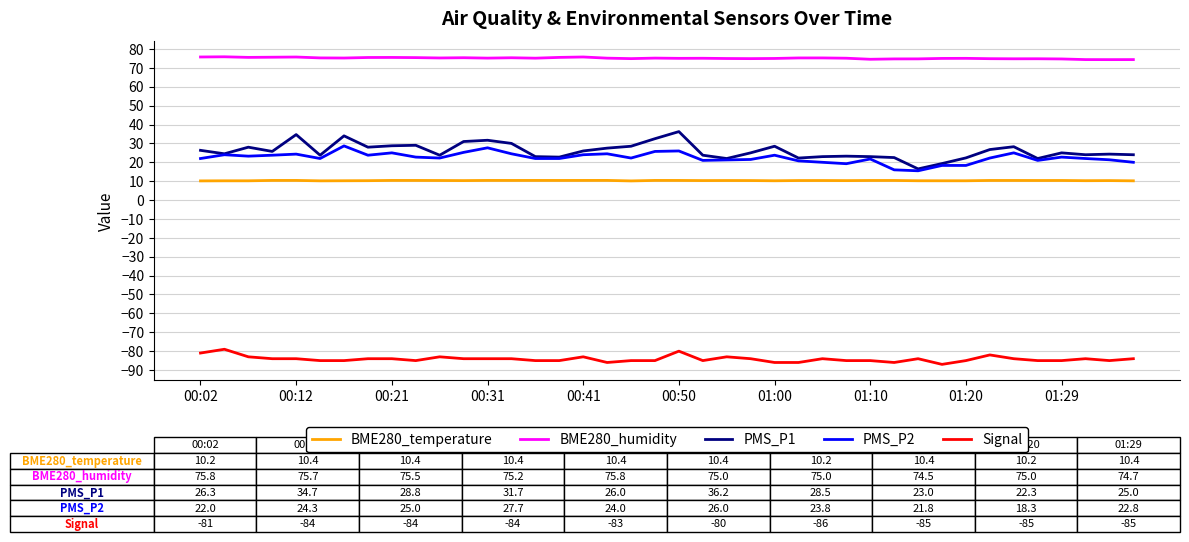

List the series in order of their peak value, highest first.

BME280_humidity, PMS_P1, PMS_P2, BME280_temperature, Signal